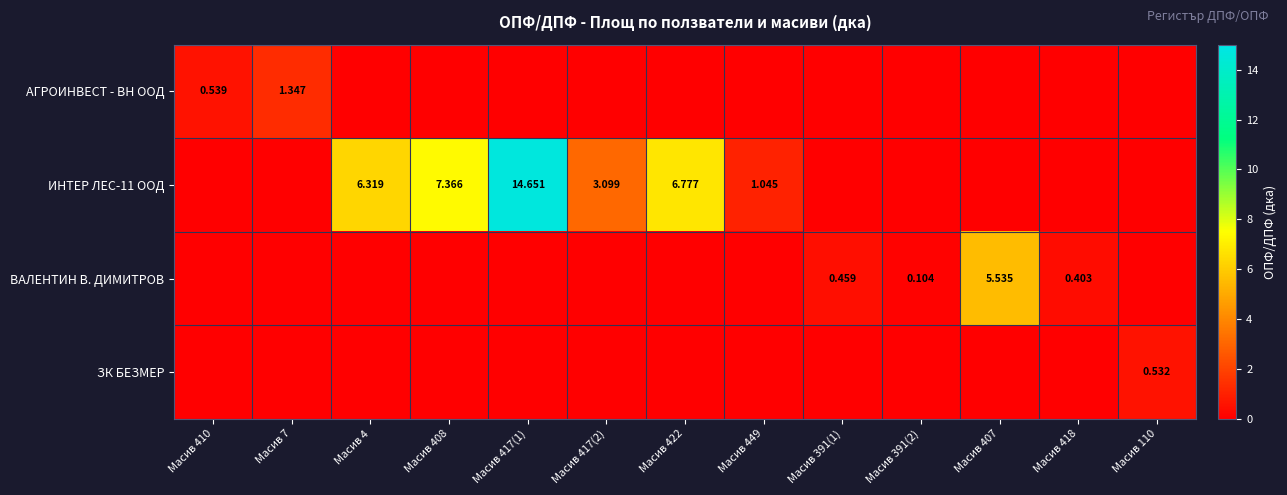

The ИНТЕР ЛЕС-11 ООД series shows 14.7 at Масив 417(1). True or false?

True